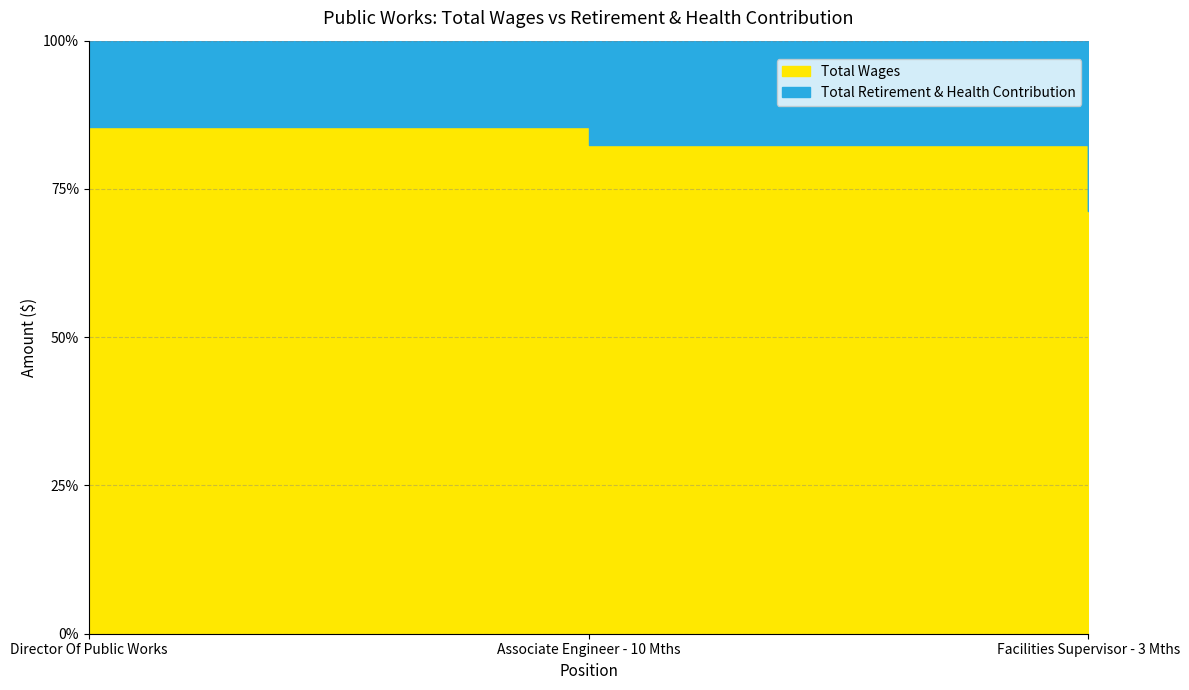

How many distinct data groups are displayed?

2